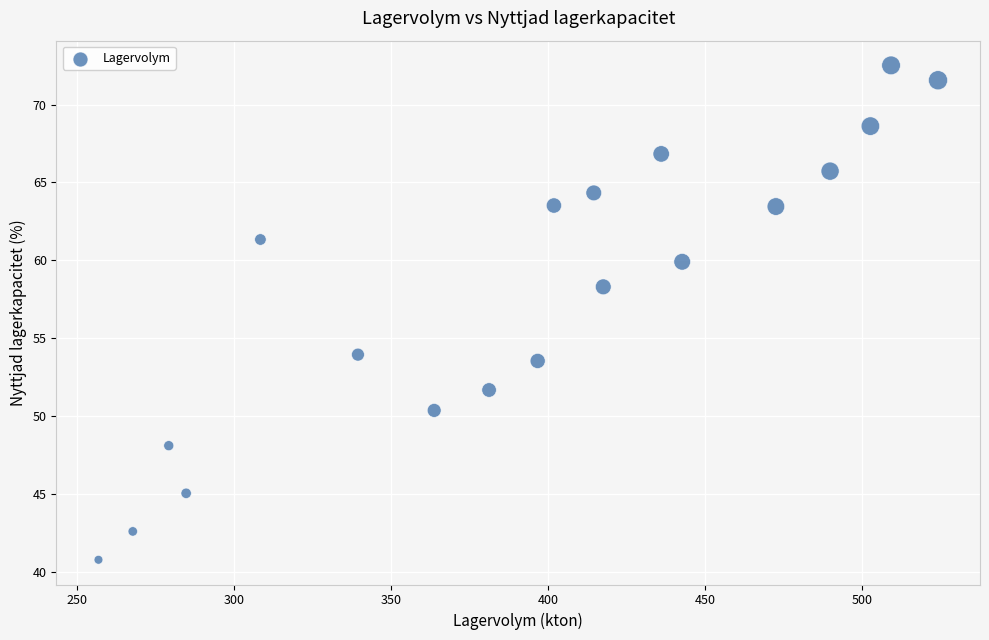

What is the range of Y values (max minus min)?

31.8